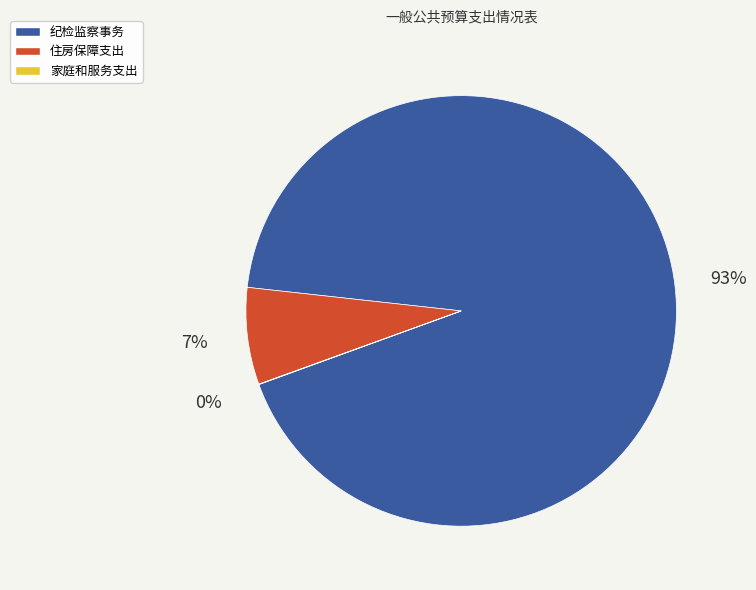

Which slice is the largest?

纪检监察事务